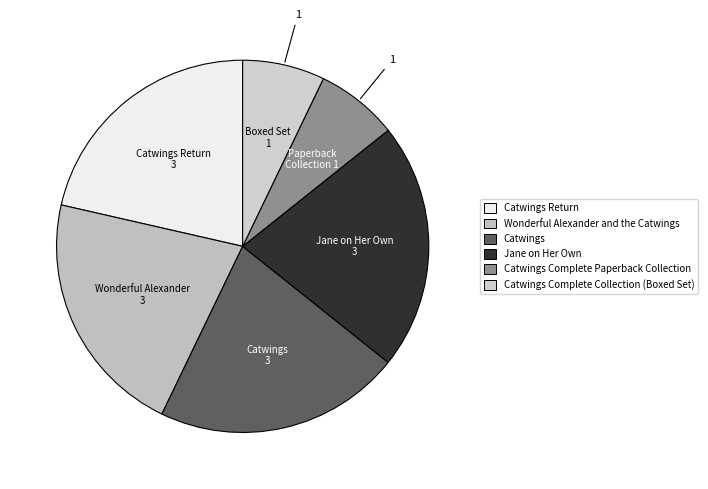

How many segments does this pie chart have?

6